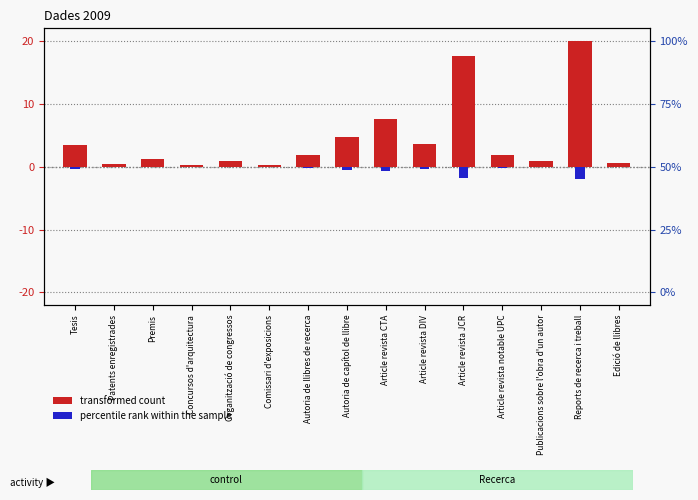

What is the average value of the percentile rank within the sample series?

-0.4